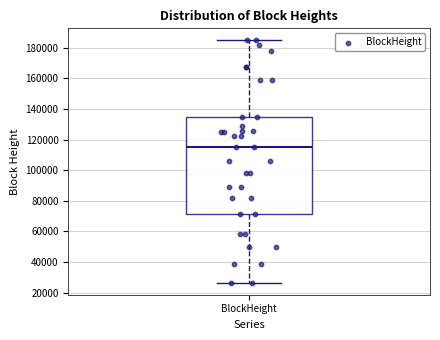

Read this box plot against the y-axis: the position of the median line, the range covered by the box, and the ends of both whiskers. The values are not printed on the chart, so give them approximately, as read against the axis.

median 116000, box 72000 to 134000, whiskers 26000 to 184000